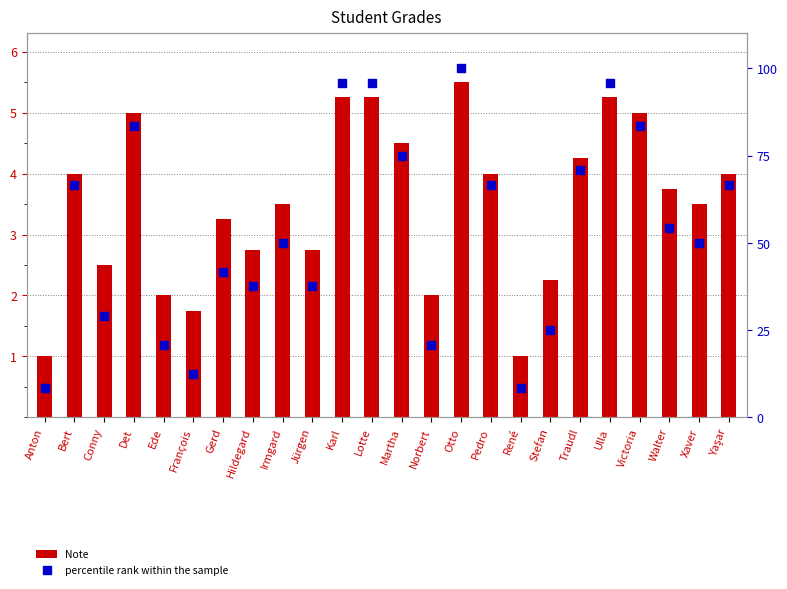

Which series has the largest total across all categories?

percentile rank within the sample